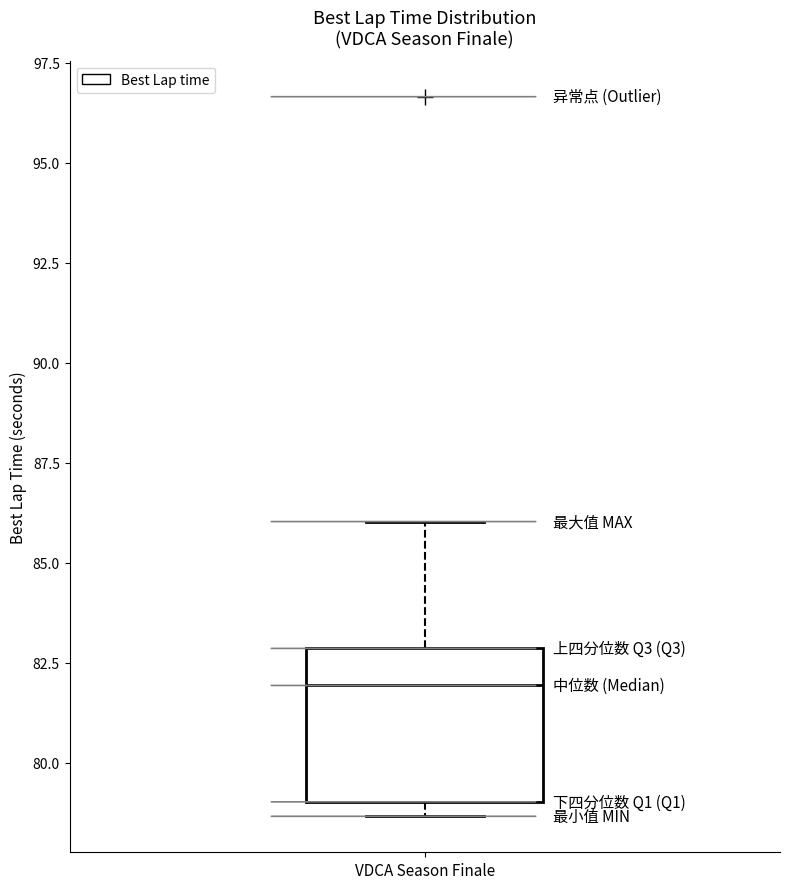

Transcribe this box plot: give where the median line is, the range the box spans, and where the two whiskers end, as read against the y-axis. The values are not printed on the chart, so give them approximately, as read against the axis.

median 82.0, box 79.0 to 83.0, whiskers 78.5 to 86.0